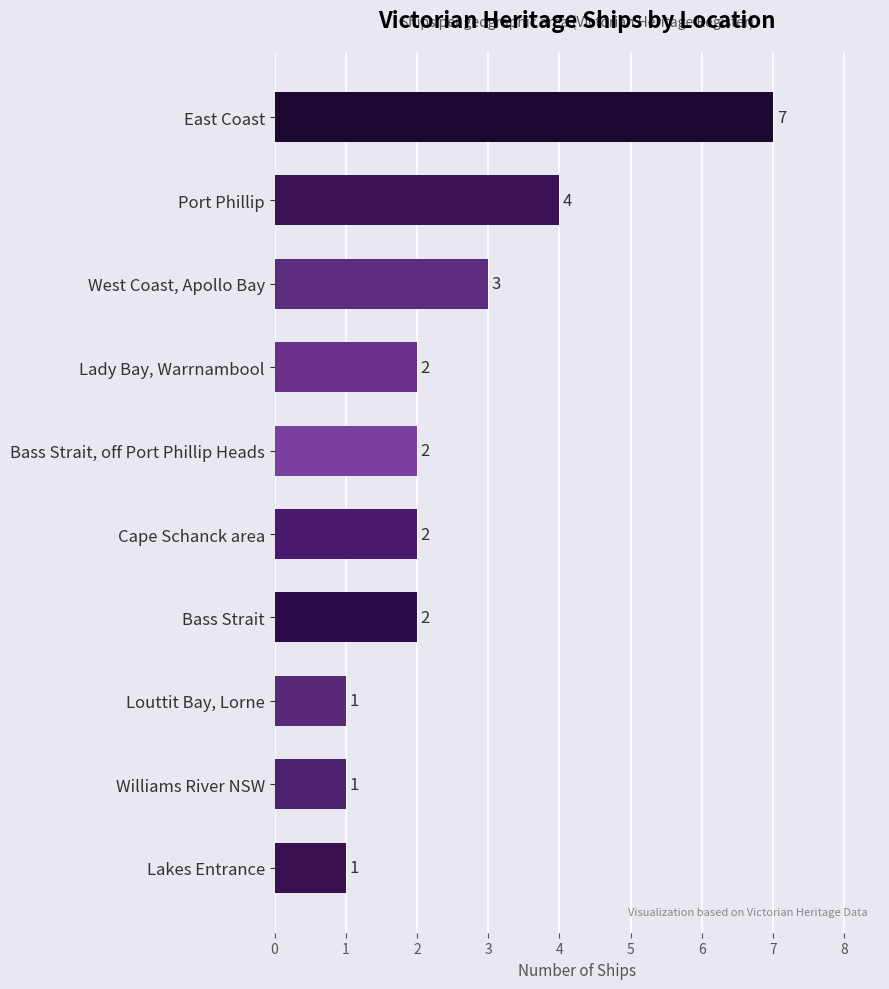

What is the smallest value displayed?

1